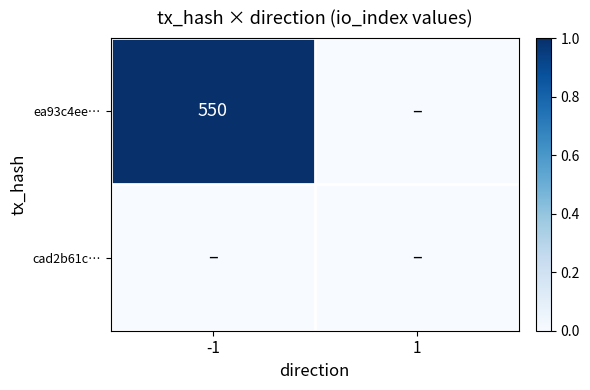

The value of ea93c4ee… at -1 is 550. True or false?

True